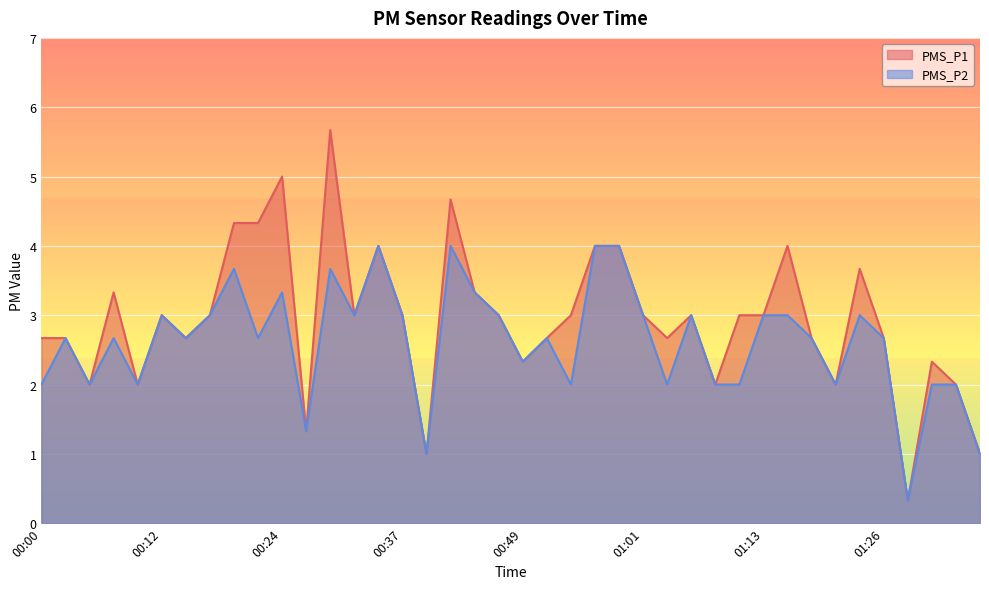

What is the label of the 31st point from the left?

01:13